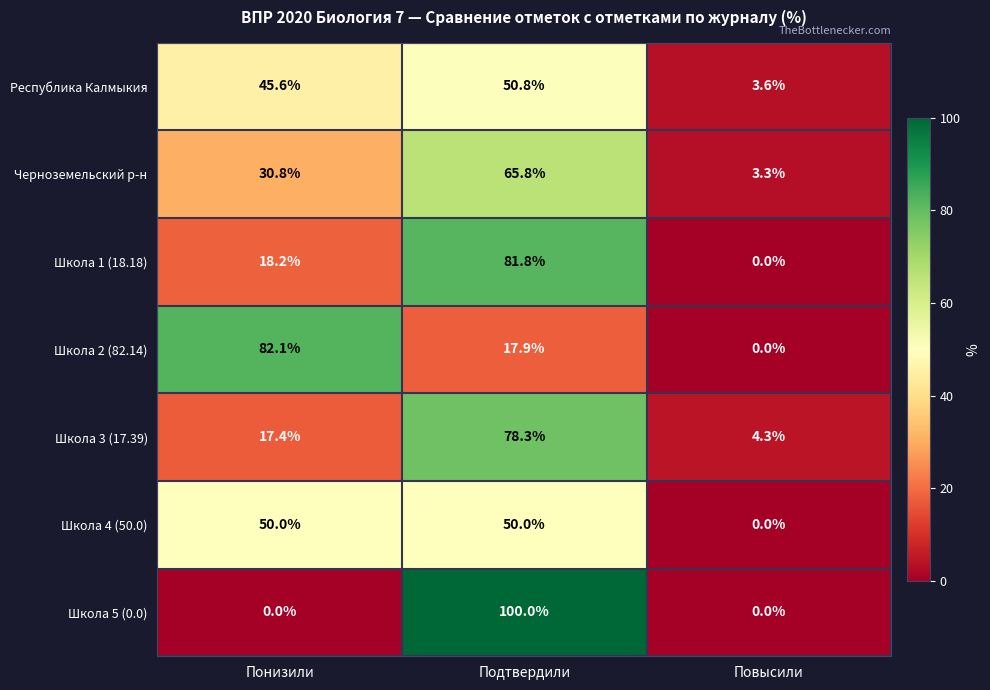

What is the difference between the highest and lowest values at Подтвердили?

82.1